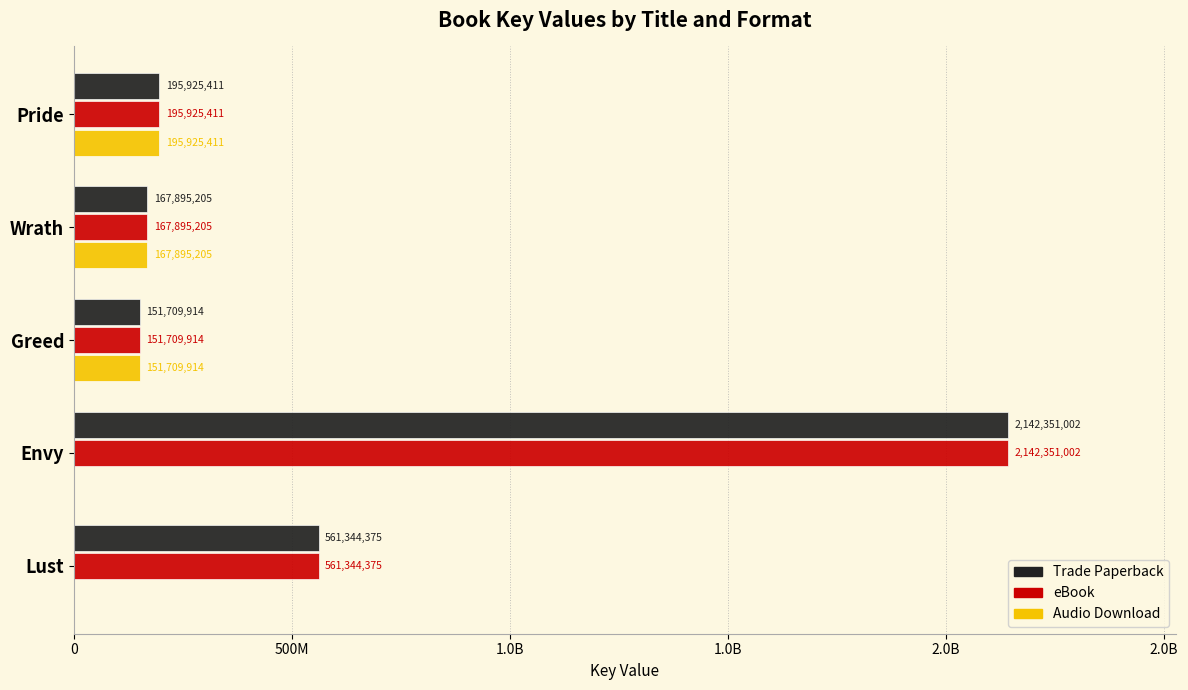

What are all the series names shown in the legend?

Trade Paperback, eBook, Audio Download